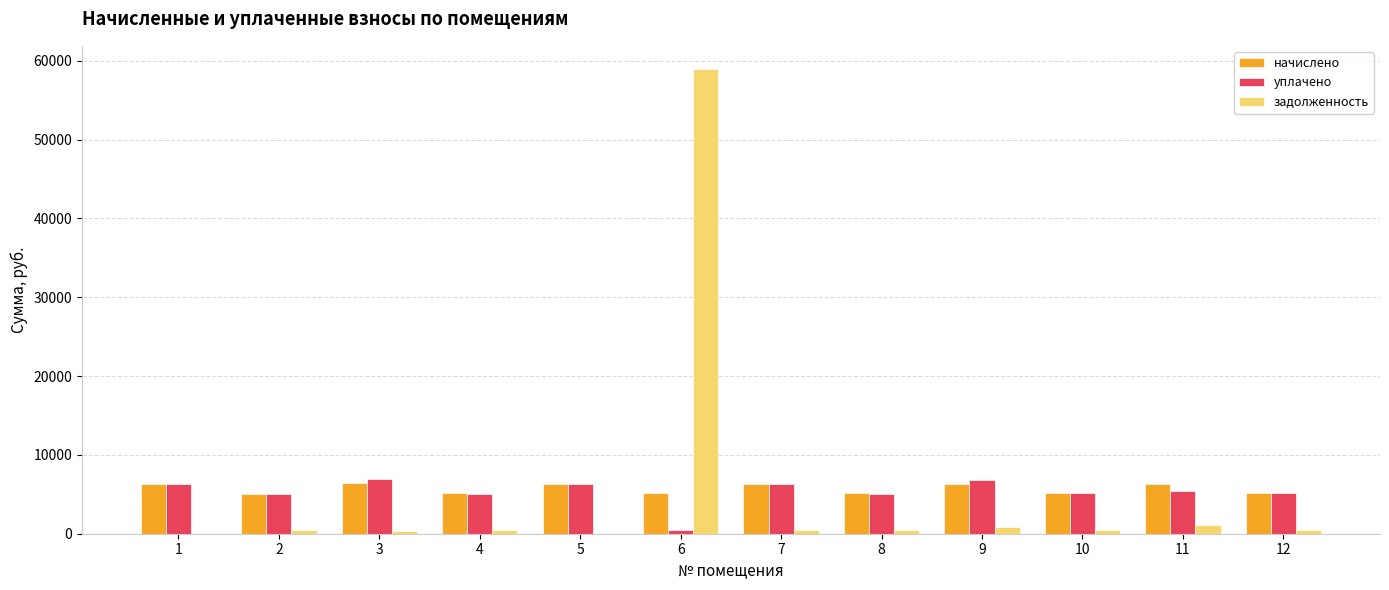

At which category is the sum across all series the highest?

6